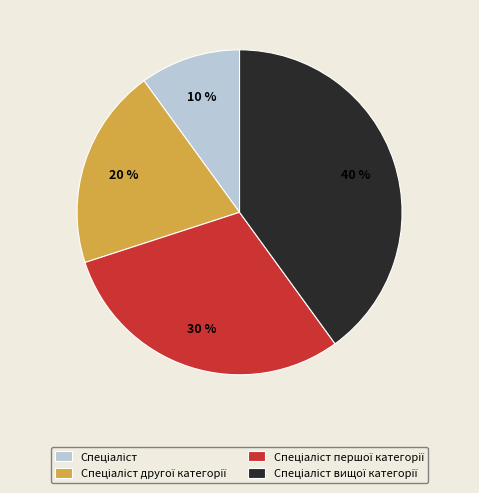

Does any single category account for the majority?

No